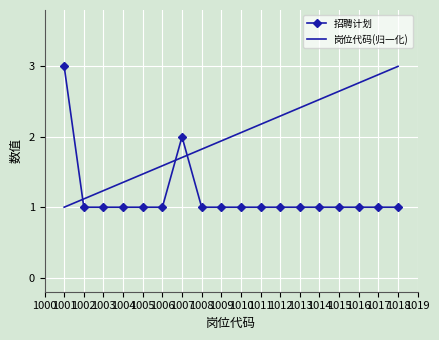

At 1012, list the series in order from smallest to largest.

招聘计划, 岗位代码(归一化)